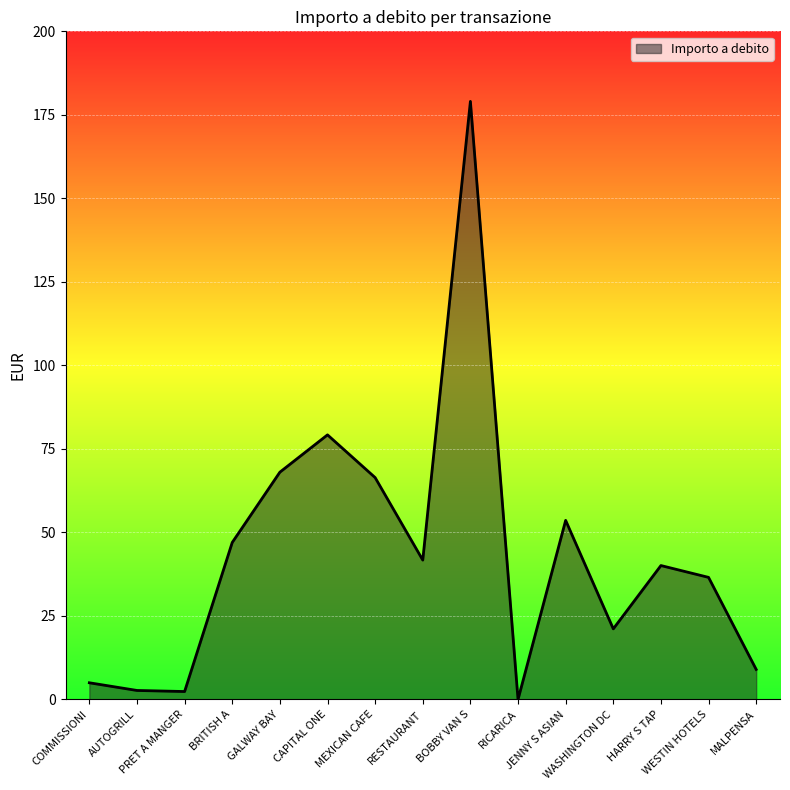

What is the sum of the values at JENNY S ASIAN and WASHINGTON DC?

74.8